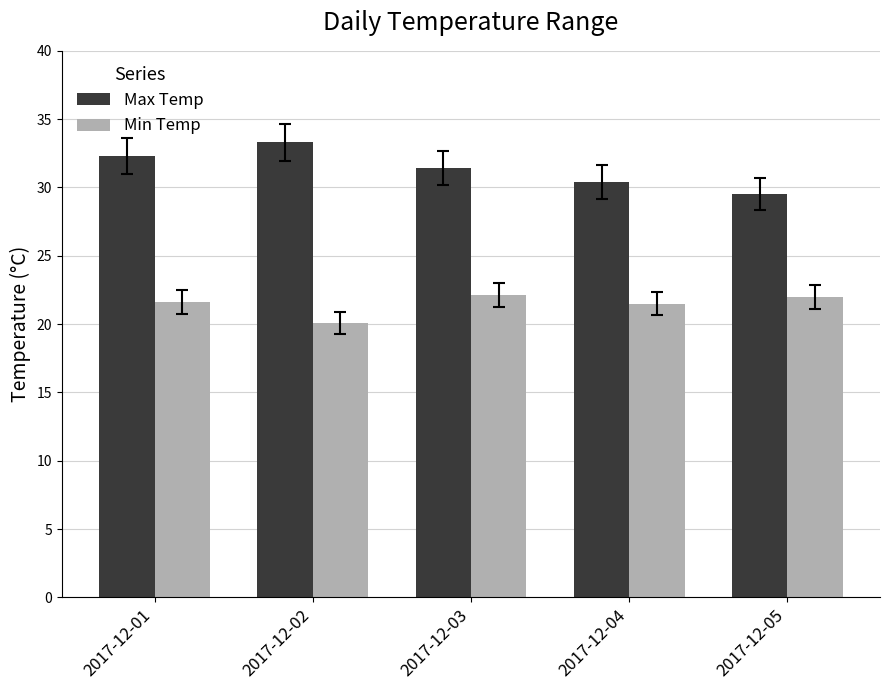

What is the difference between the highest and lowest values at 2017-12-05?

7.5